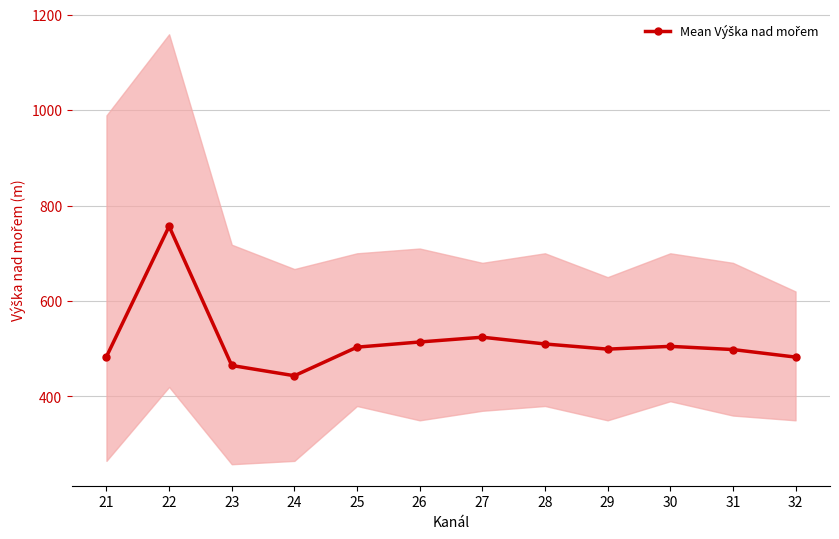

How many data points are less than 503?

6